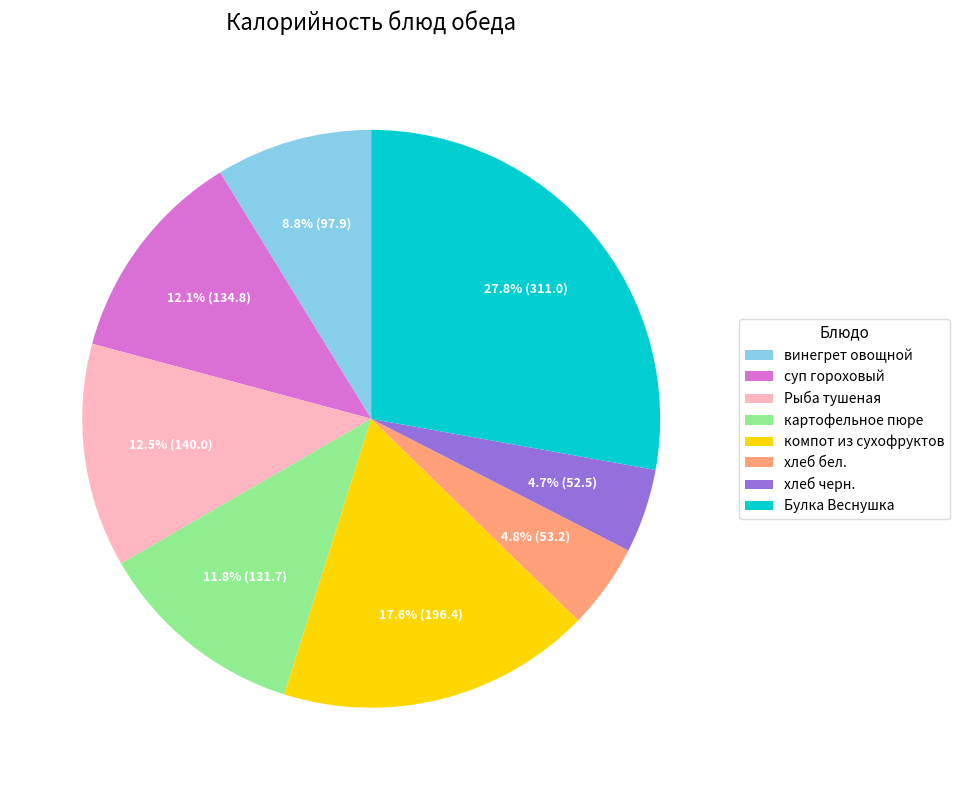

What is the largest slice in the pie chart?

Булка Веснушка